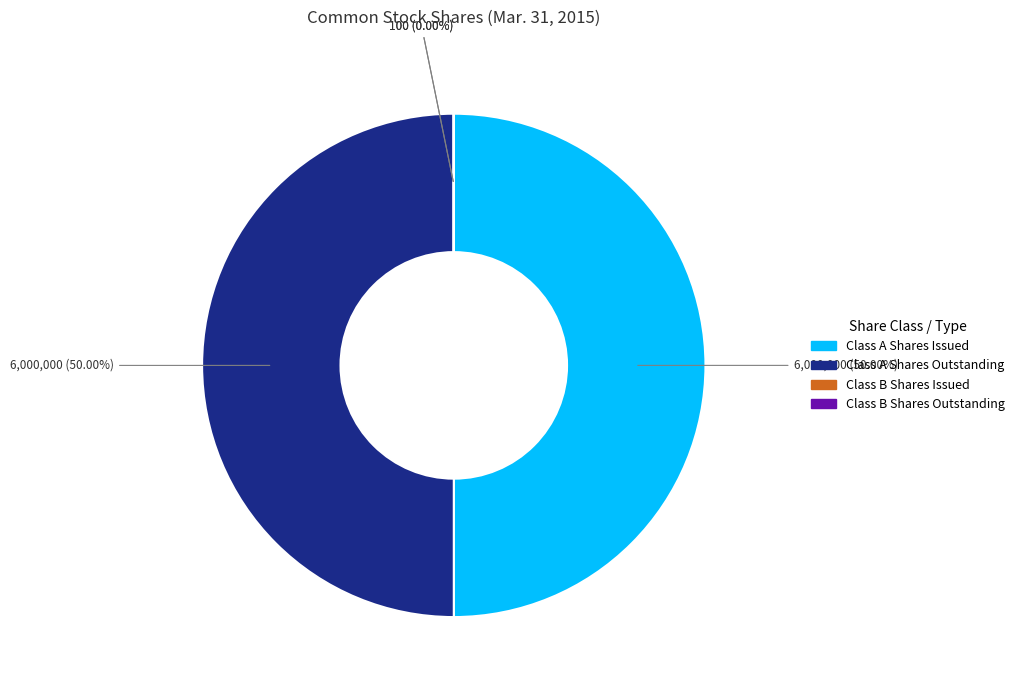

The Class B Shares Outstanding slice represents 6% of the pie. True or false?

False